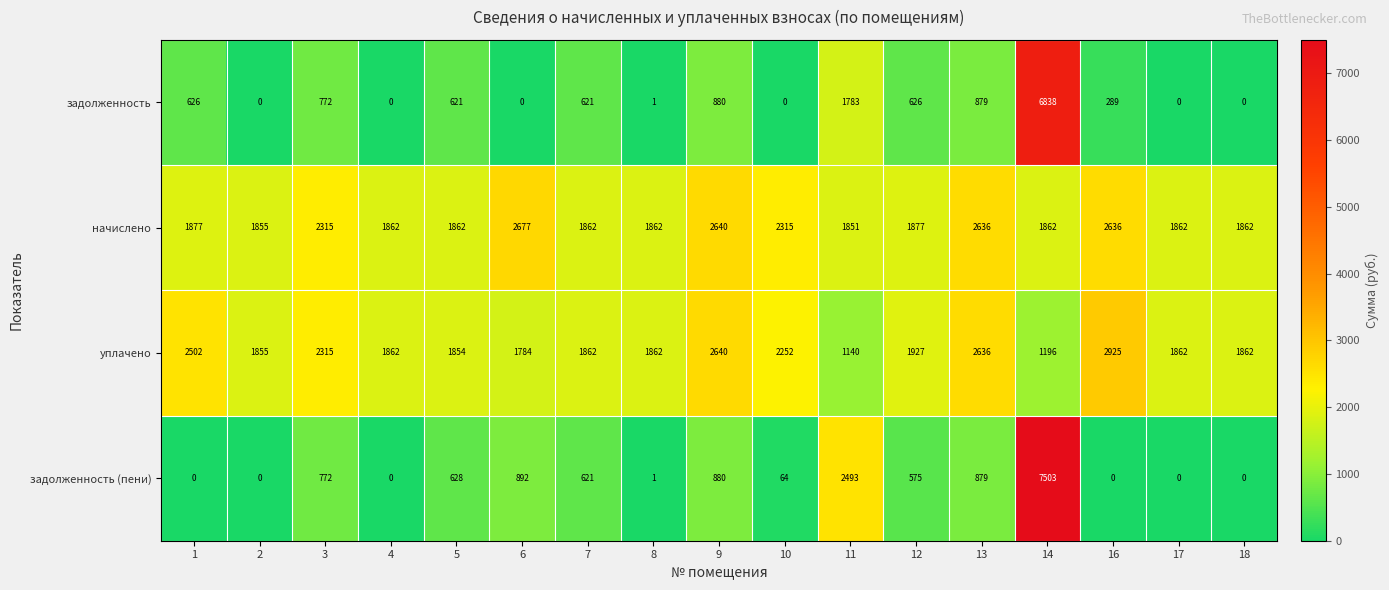

Rank the series by their maximum value, from lowest to highest.

начислено, уплачено, задолженность, задолженность (пени)